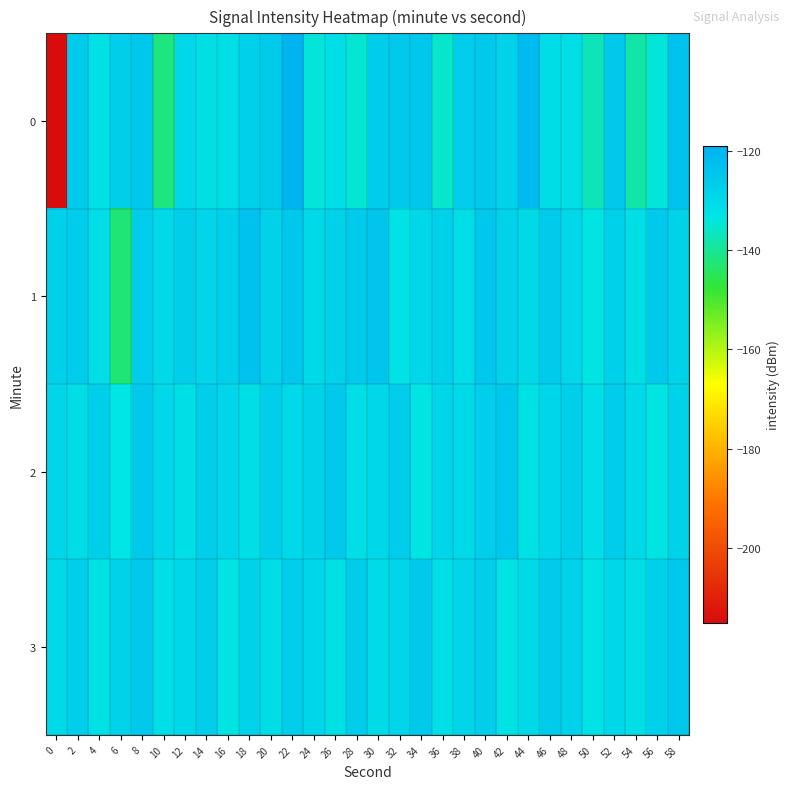

Reading left to right, list all the values displayed in this chart.

0: 0=-215.4	2=-126.2	4=-132.1	6=-127.2	8=-125.0	10=-141.8	12=-129.7	14=-131.9	16=-131.9	18=-127.7	20=-126.4	22=-119.7	24=-134.6	26=-131.4	28=-134.8	30=-126.7	32=-125.7	34=-125.1	36=-135.6	38=-126.6	40=-125.4	42=-128.7	44=-121.7	46=-131.2	48=-131.7	50=-137.0	52=-125.5	54=-138.6	56=-134.6	58=-123.5
1: 0=-127.9	2=-126.8	4=-131.1	6=-142.3	8=-126.9	10=-130.5	12=-127.0	14=-129.1	16=-127.7	18=-123.5	20=-128.5	22=-125.1	24=-130.2	26=-128.3	28=-126.5	30=-124.6	32=-132.7	34=-129.8	36=-127.9	38=-131.0	40=-125.1	42=-128.2	44=-130.3	46=-126.4	48=-129.6	50=-133.7	52=-127.8	54=-131.9	56=-126.0	58=-128.0
2: 0=-129.1	2=-131.2	4=-127.3	6=-133.4	8=-125.6	10=-129.7	12=-131.8	14=-126.9	16=-129.0	18=-132.0	20=-127.1	22=-130.2	24=-128.3	26=-125.4	28=-131.6	30=-129.7	32=-126.8	34=-133.9	36=-129.0	38=-130.0	40=-127.1	42=-125.2	44=-132.3	46=-129.4	48=-127.6	50=-131.7	52=-126.8	54=-129.9	56=-134.0	58=-128.0
3: 0=-130.1	2=-127.2	4=-132.3	6=-128.4	8=-125.6	10=-131.7	12=-129.8	14=-126.9	16=-134.0	18=-128.0	20=-131.1	22=-127.2	24=-129.3	26=-132.4	28=-126.6	30=-130.7	32=-128.8	34=-125.9	36=-132.0	38=-129.0	40=-127.1	42=-133.2	44=-130.3	46=-126.4	48=-128.6	50=-132.7	52=-129.8	54=-131.9	56=-128.0	58=-125.0